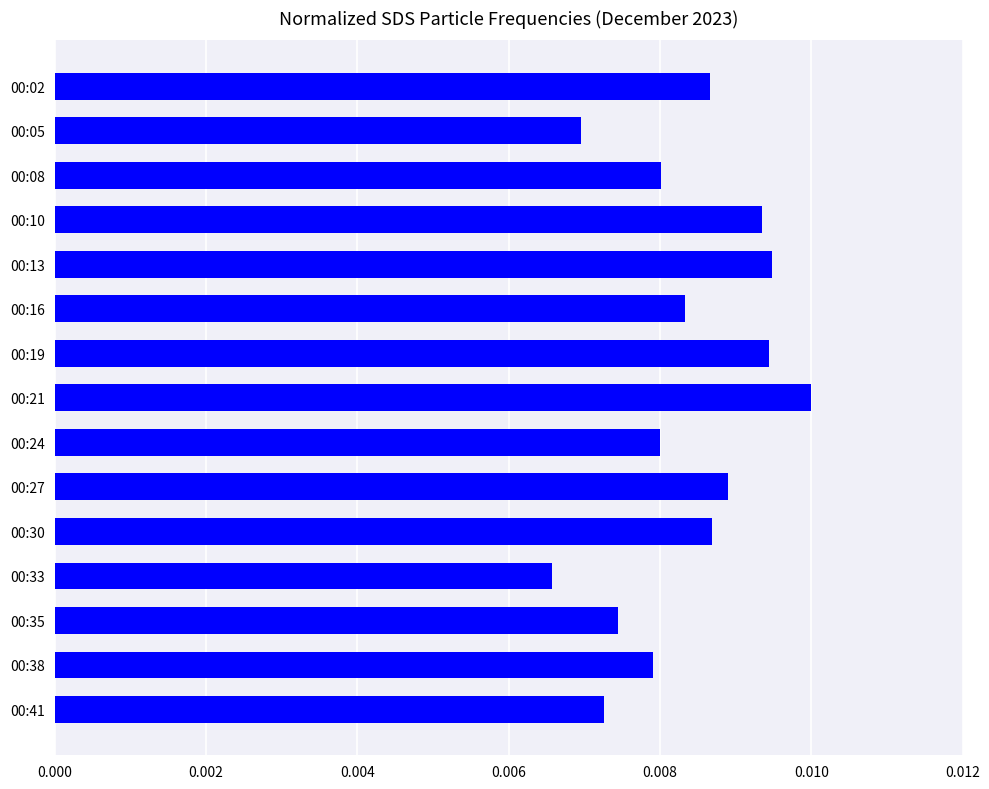

Which label corresponds to the smallest value in the chart?

00:33